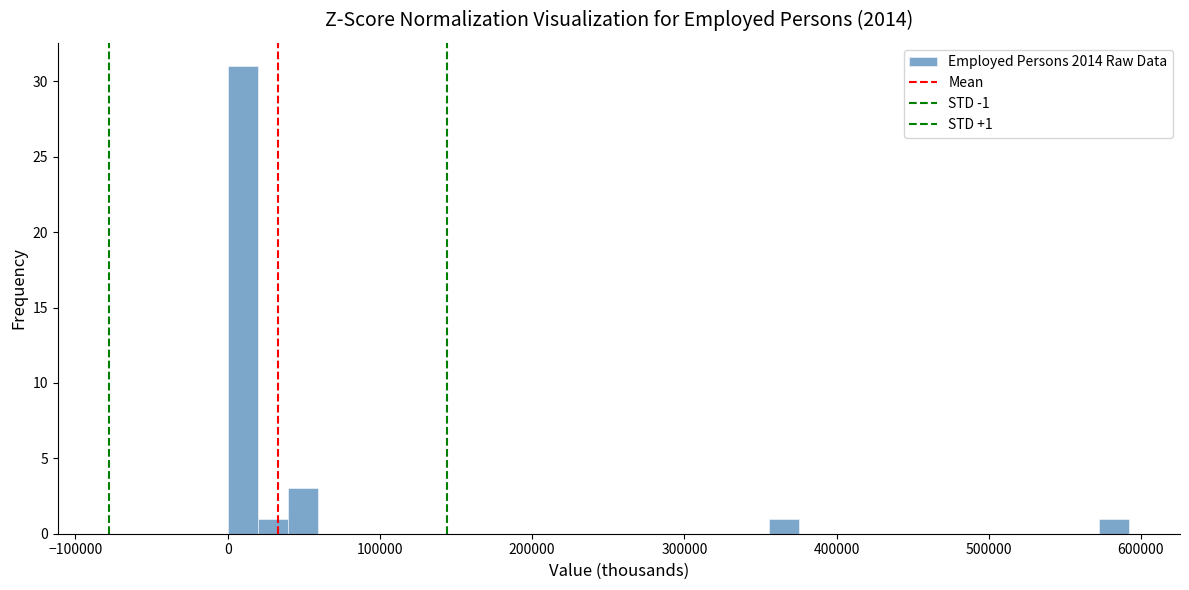

Around what value on the x-axis is the tallest bar? Give the approximate position of its centre, as read against the axis.

10000